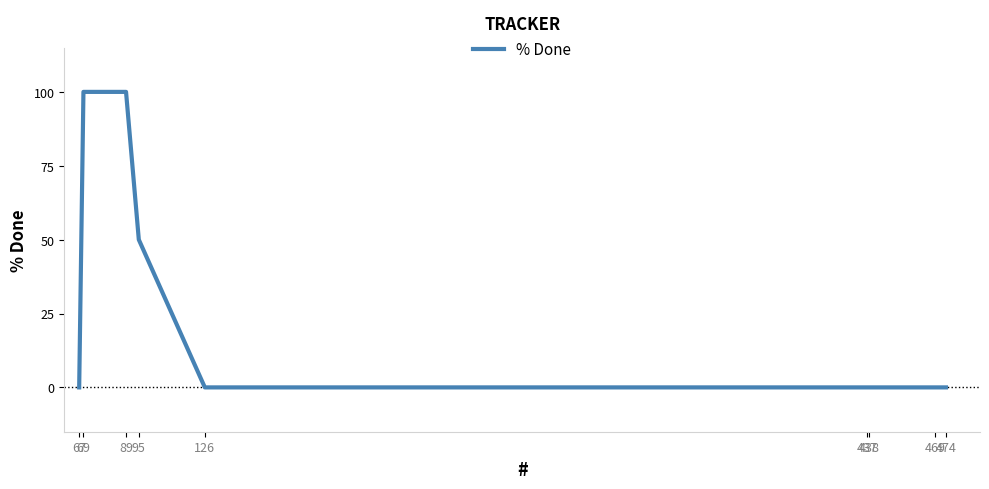

What is the difference between the maximum and minimum values?

100